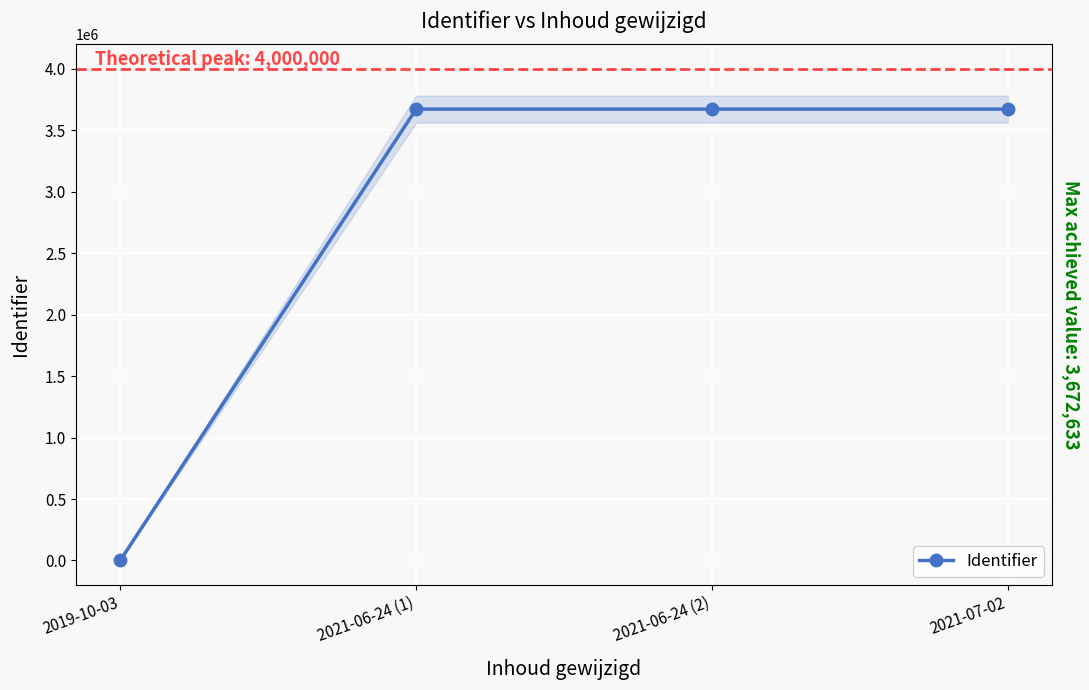

What is the label of the 3rd point from the right?

2021-06-24 (1)